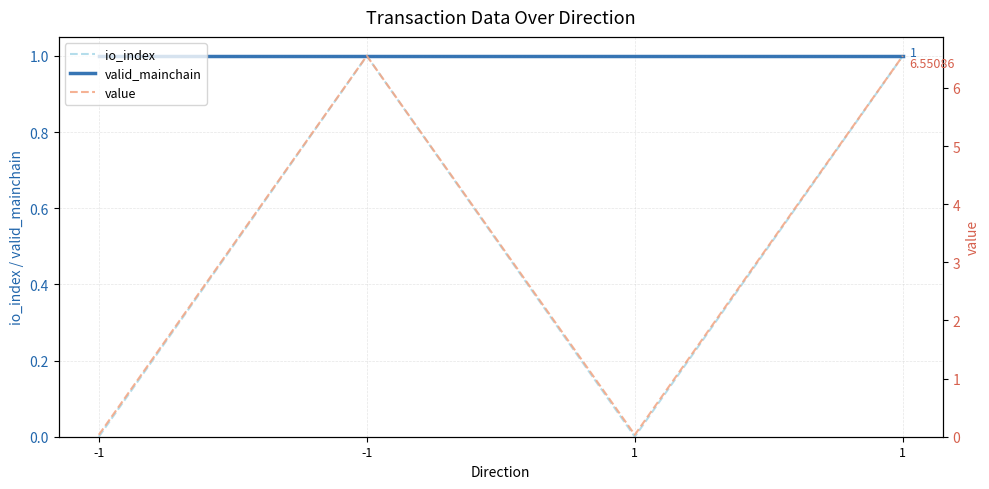

The valid_mainchain series shows 1.8 at 1. True or false?

False